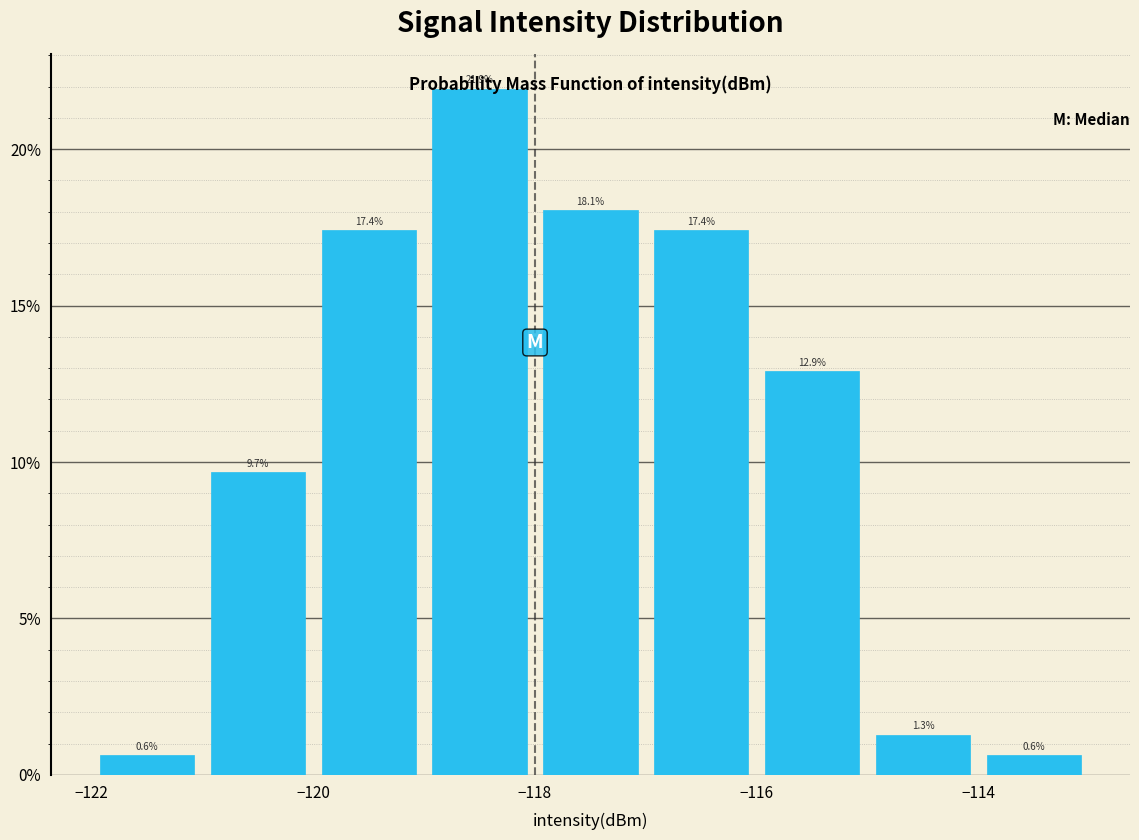

Reading left to right, list every bar in this chart as the range it spans on the x-axis followed by its height.

-122 to -121: 0.6
-121 to -120: 9.7
-120 to -119: 17.4
-119 to -118: 21.9
-118 to -117: 18.1
-117 to -116: 17.4
-116 to -115: 12.9
-115 to -114: 1.3
-114 to -113: 0.6